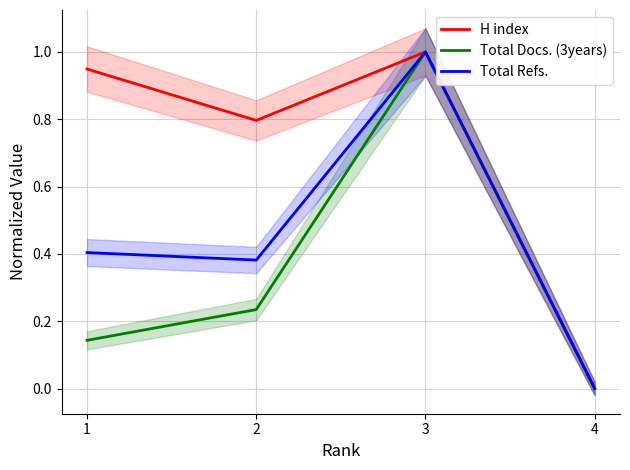

True or false: Total Refs. has more than 2 points higher than both neighbors.

False